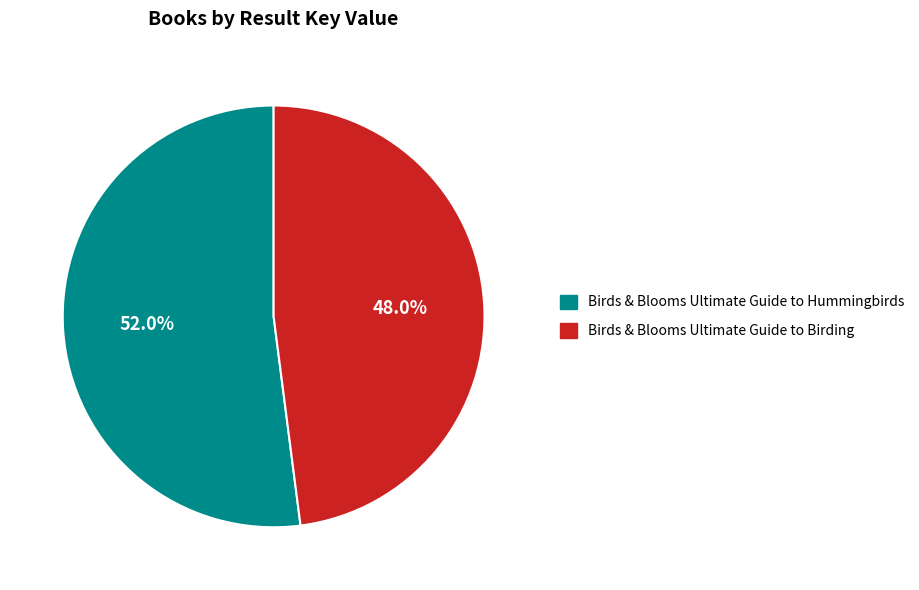

What is the ratio of the value at Birds & Blooms Ultimate Guide to Birding to the value at Birds & Blooms Ultimate Guide to Hummingbirds?

0.9